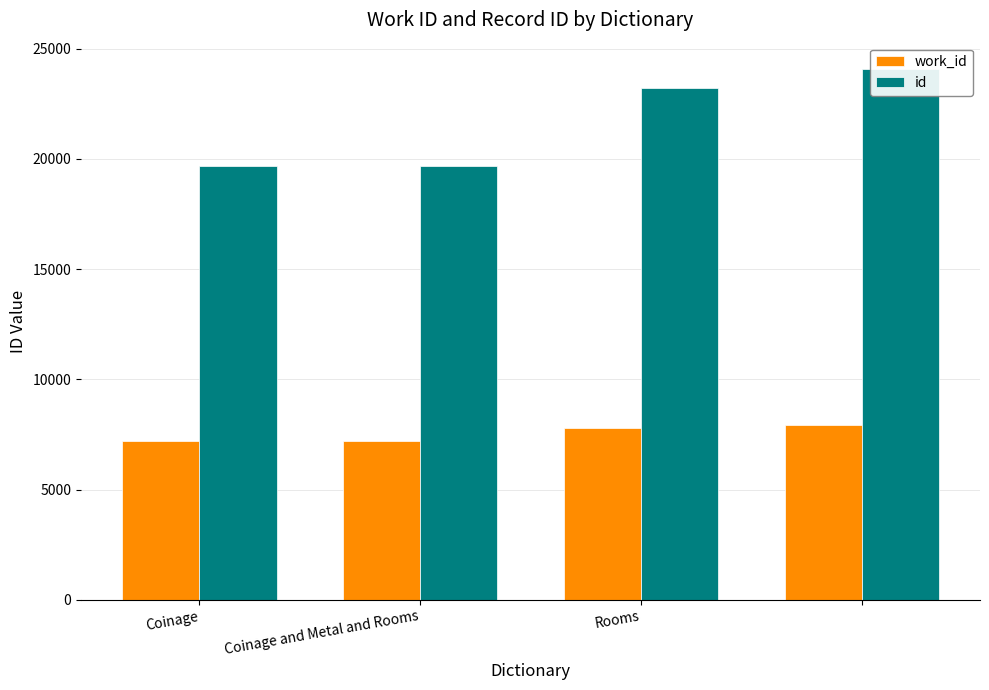

The value of work_id at 3 is 11828. True or false?

False